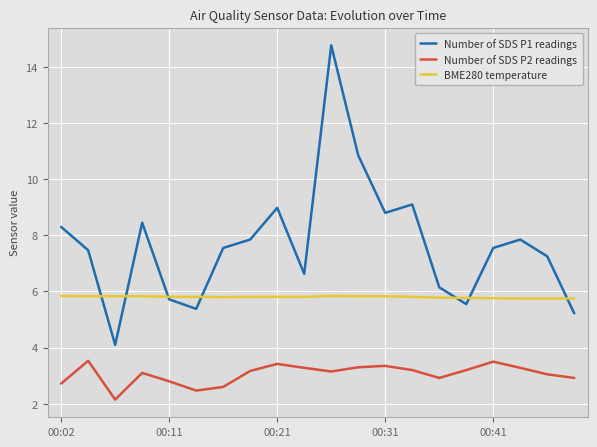

True or false: Number of SDS P1 readings has more than 1 interior local peaks.

True